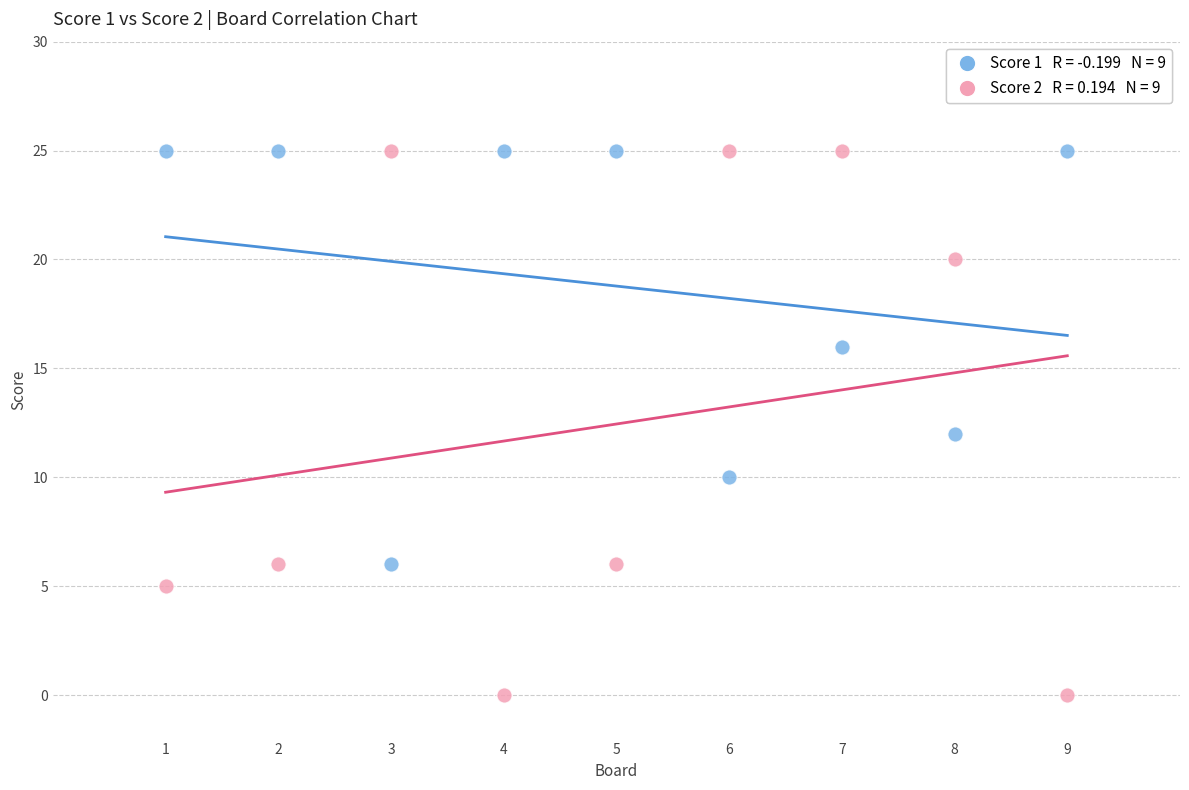

Across all data points, what is the range of Y values (max minus min)?

25